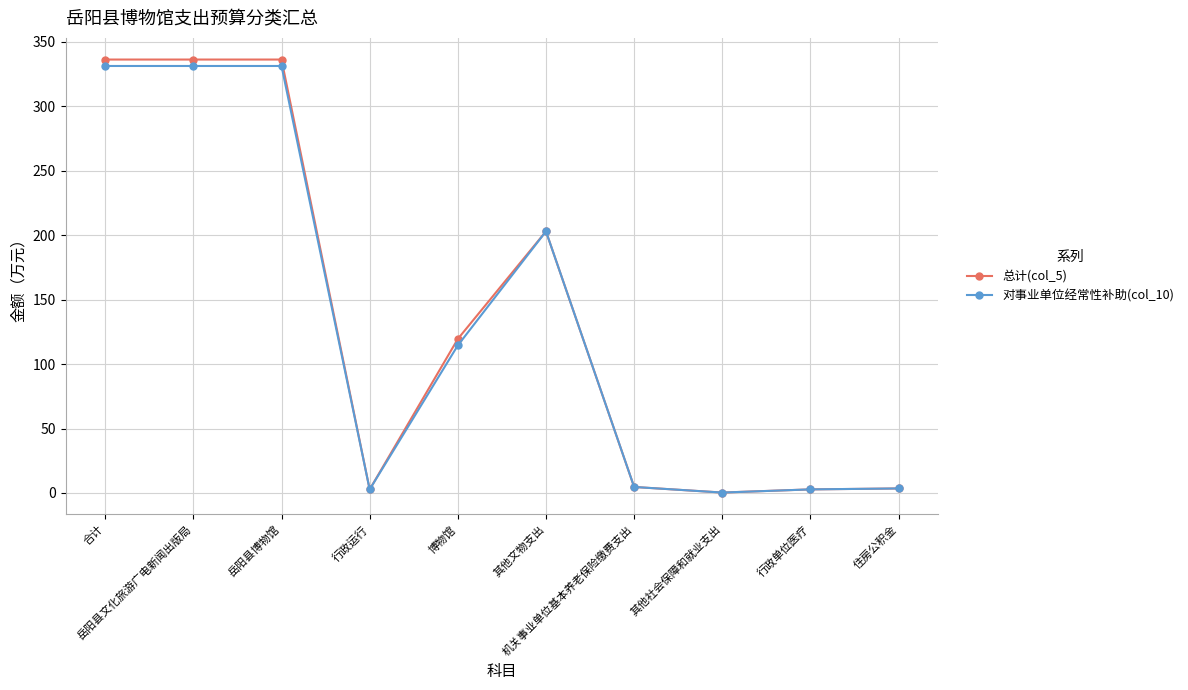

What is the minimum value for 对事业单位经常性补助(col_10)?

0.3